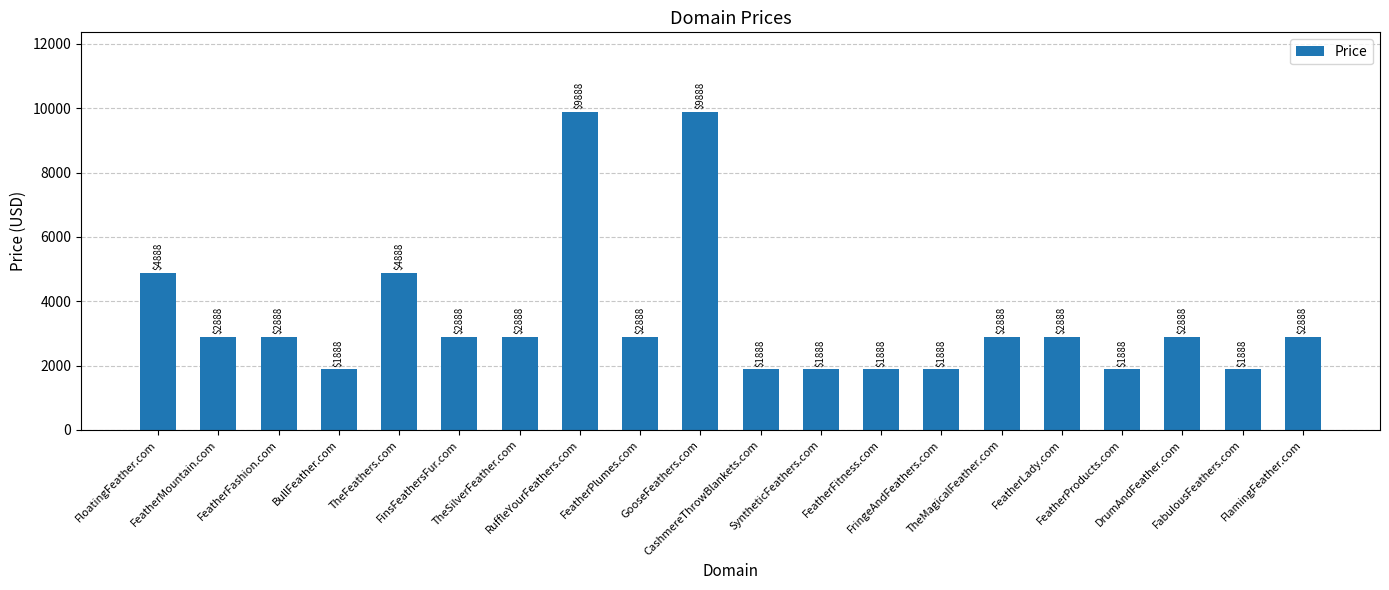

What is the change in value from FeatherFashion.com to FringeAndFeathers.com?

-1000